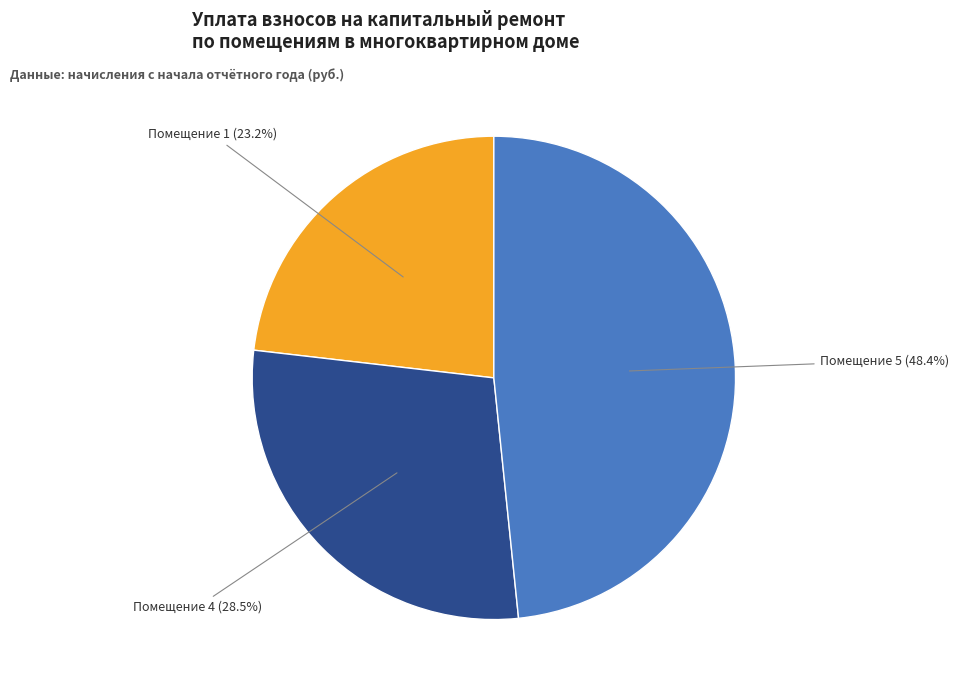

Is there any slice that represents more than half of the pie?

No